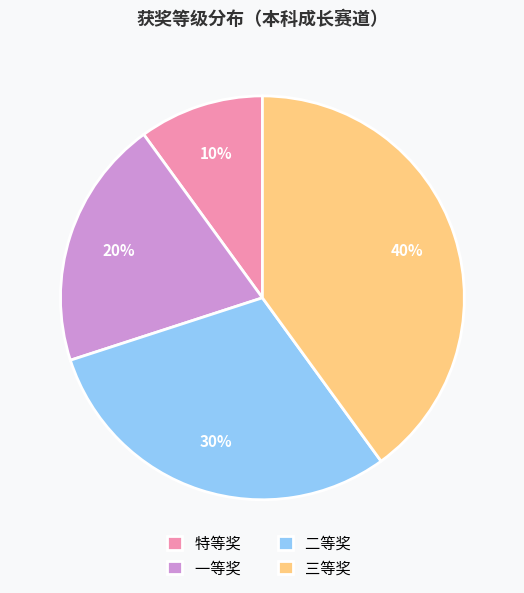

How many segments does this pie chart have?

4